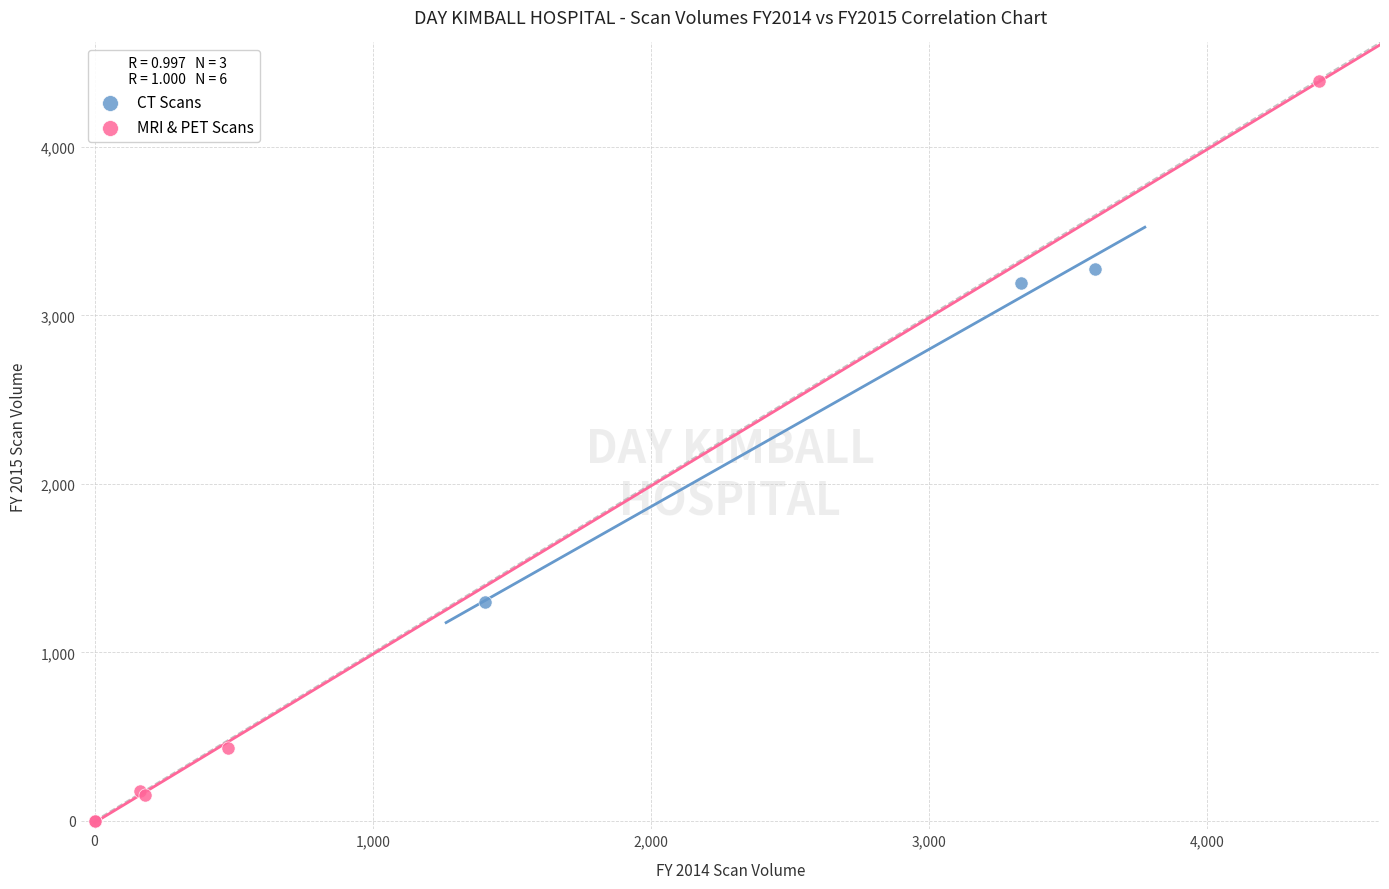

What are all the series names shown in the legend?

CT Scans, MRI & PET Scans